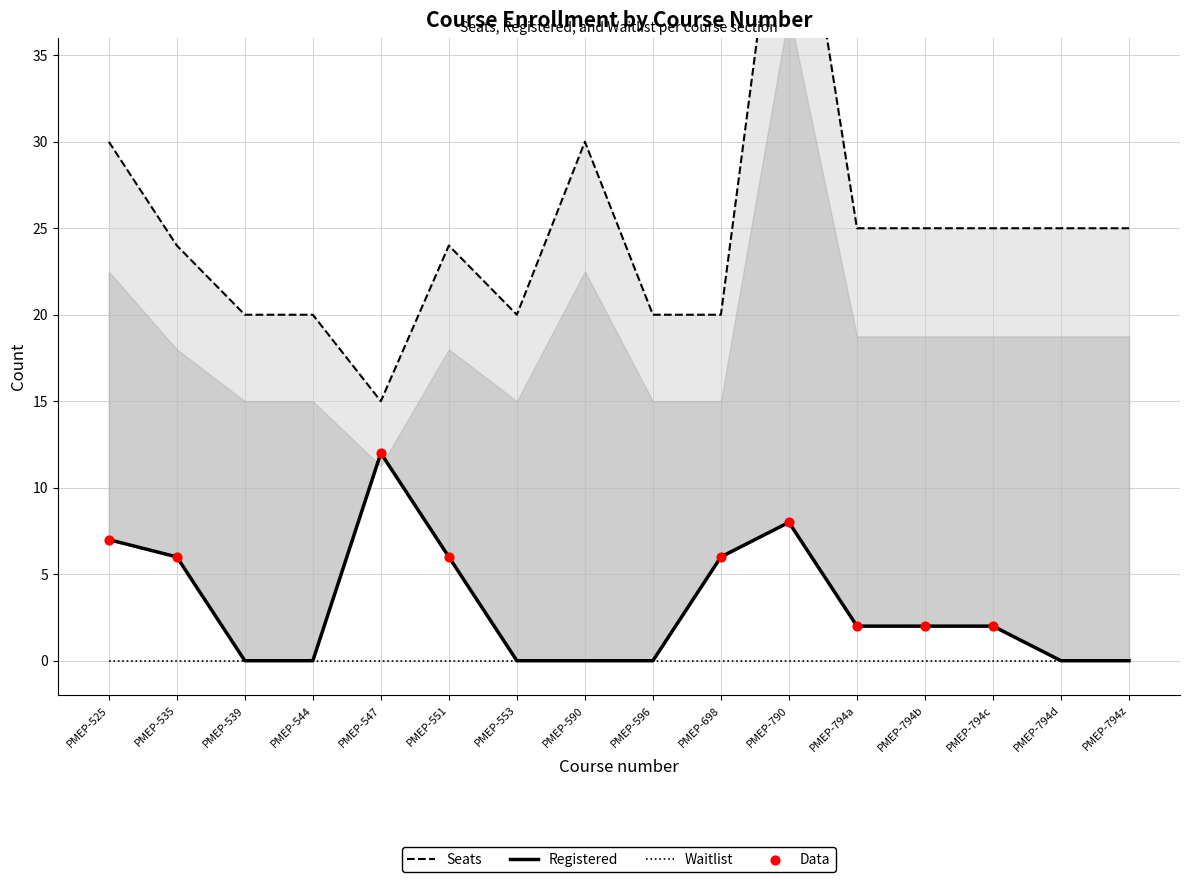

At how many categories does at least one series exceed 28?

3